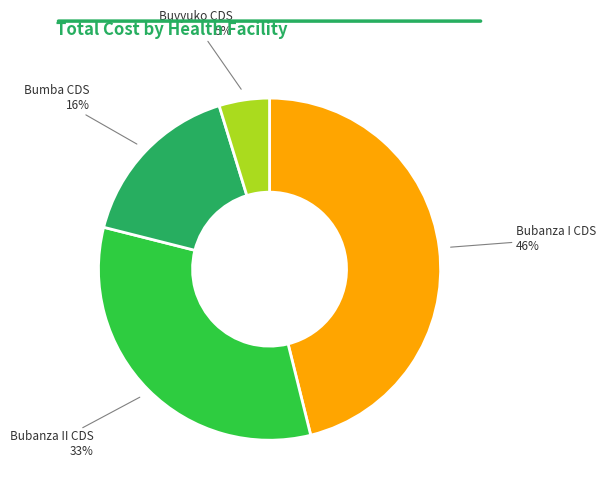

To the nearest percent, what is the average slice percentage?

25%